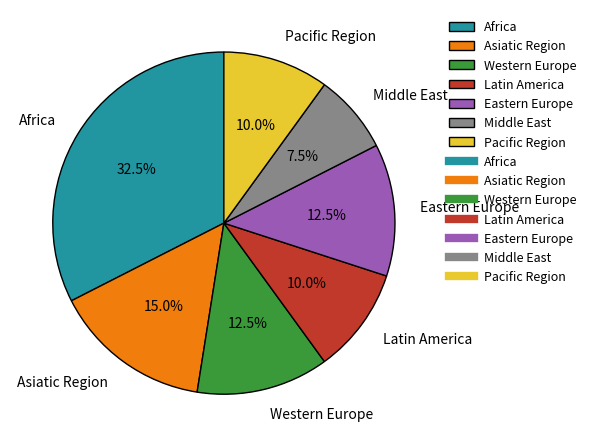

Is Africa the majority of the pie?

No